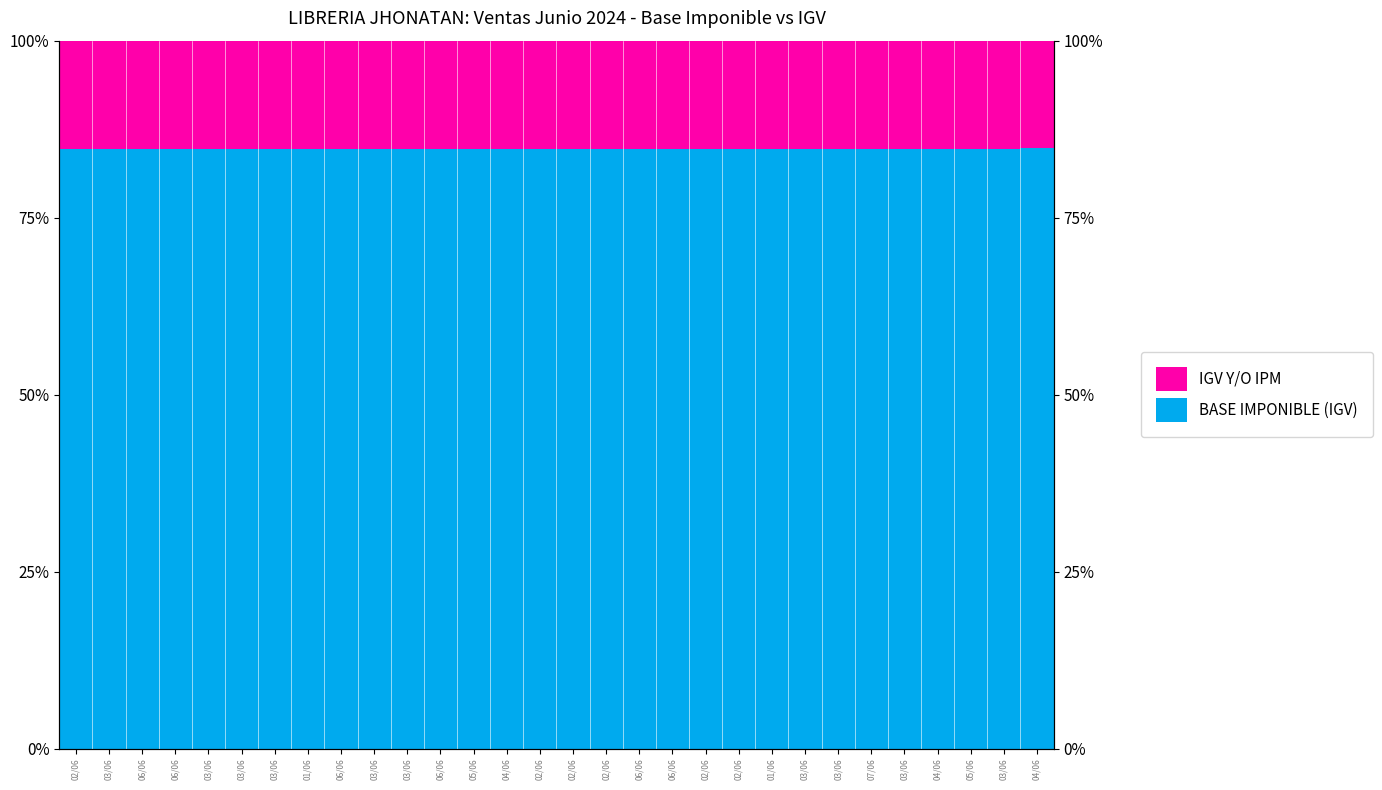

Is it true that IGV Y/O IPM equals 15.2 at 03/06?

True